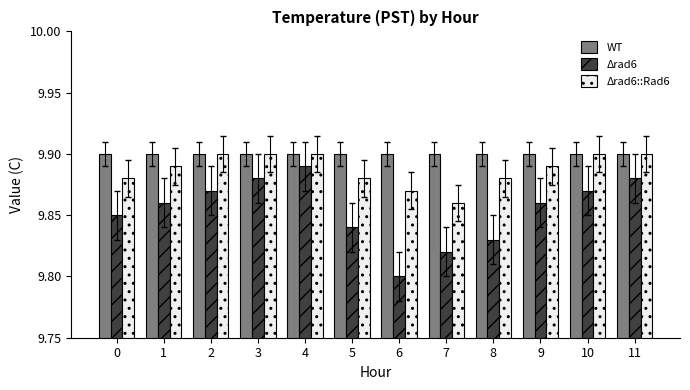

Which category has the lowest value in the Δrad6::Rad6 series?

7